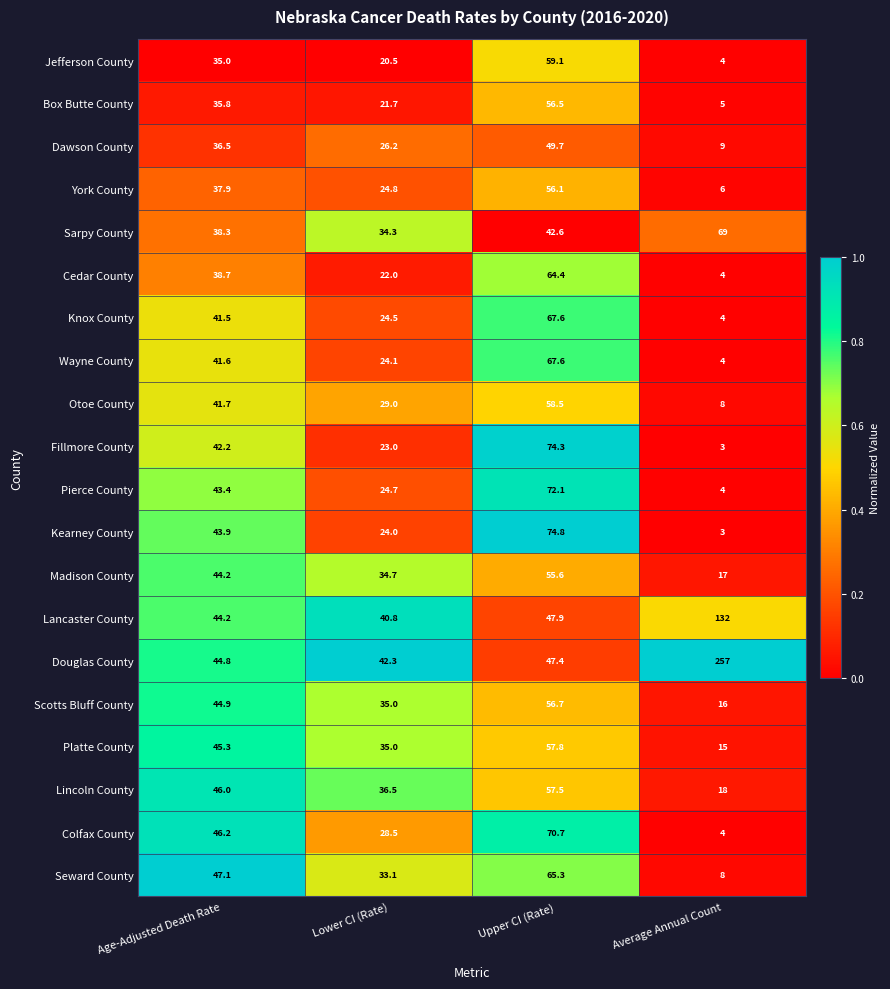

What is the difference between the highest and lowest values at Lower CI (Rate)?

21.8